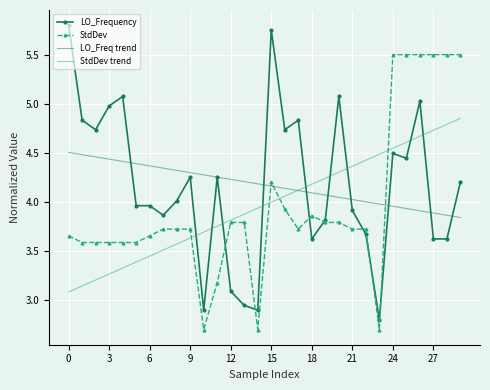

What is the minimum value for StdDev?

2.7